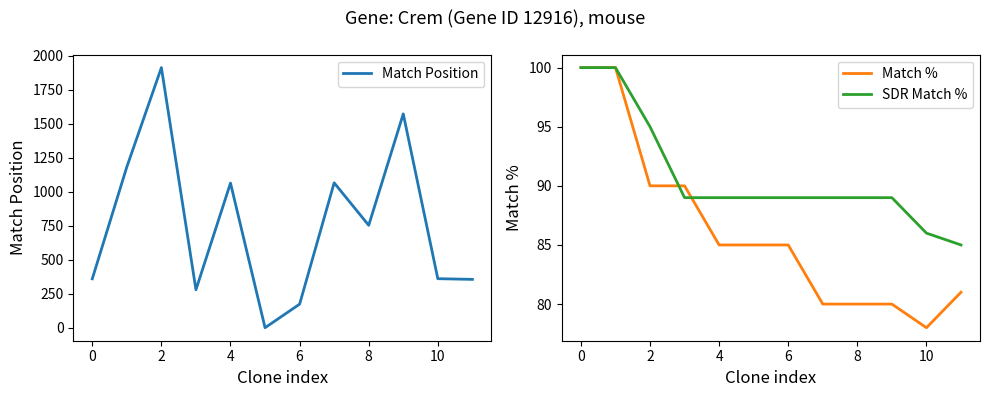

What is the approximate value of Match Position at 8?

754